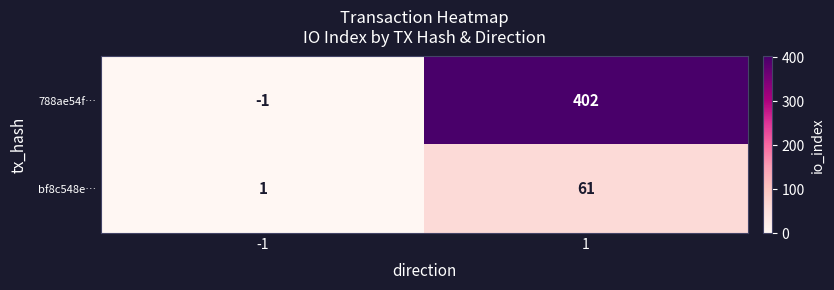

How many categories are shown in the chart?

2